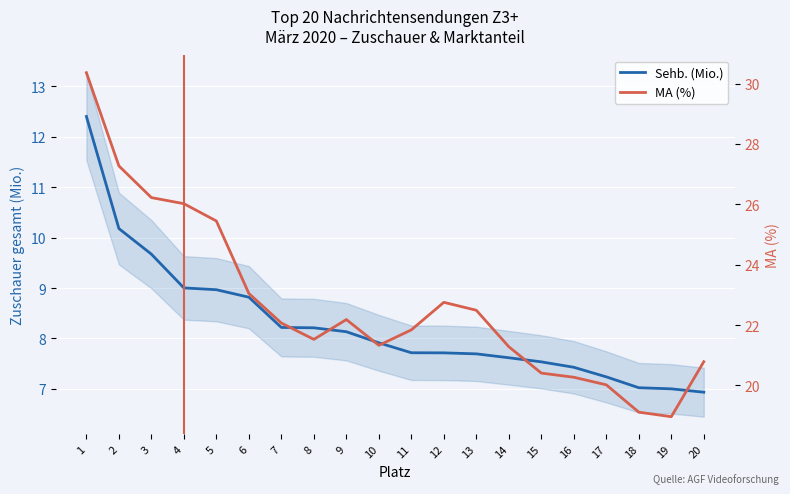

The value of Sehb. (Mio.) at 19 is 10.8. True or false?

False